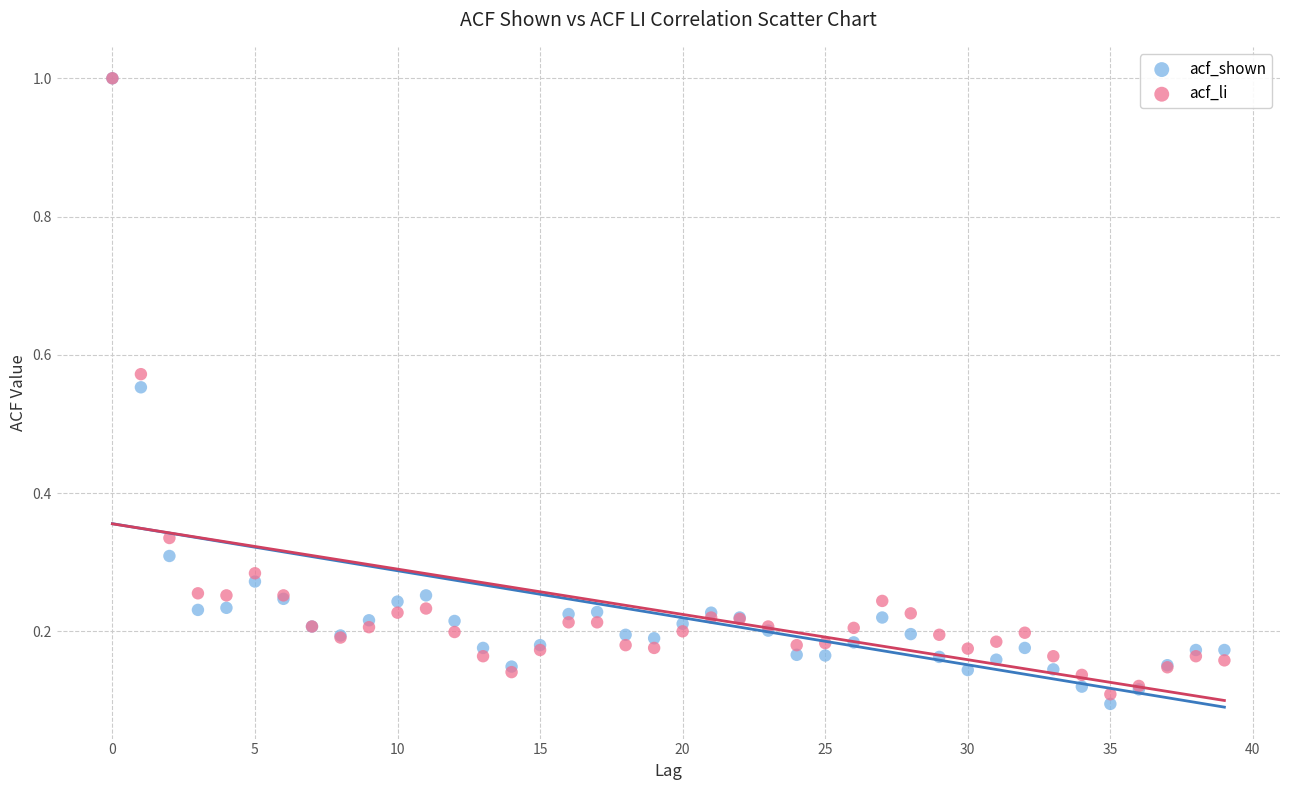

Which series has the largest Y range (max minus min)?

acf_shown